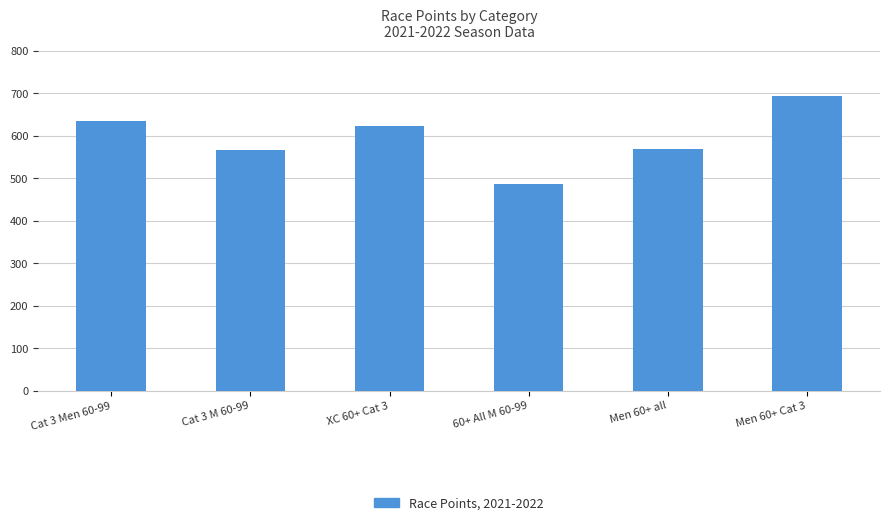

What is the label of the 1st bar from the left?

Cat 3 Men 60-99